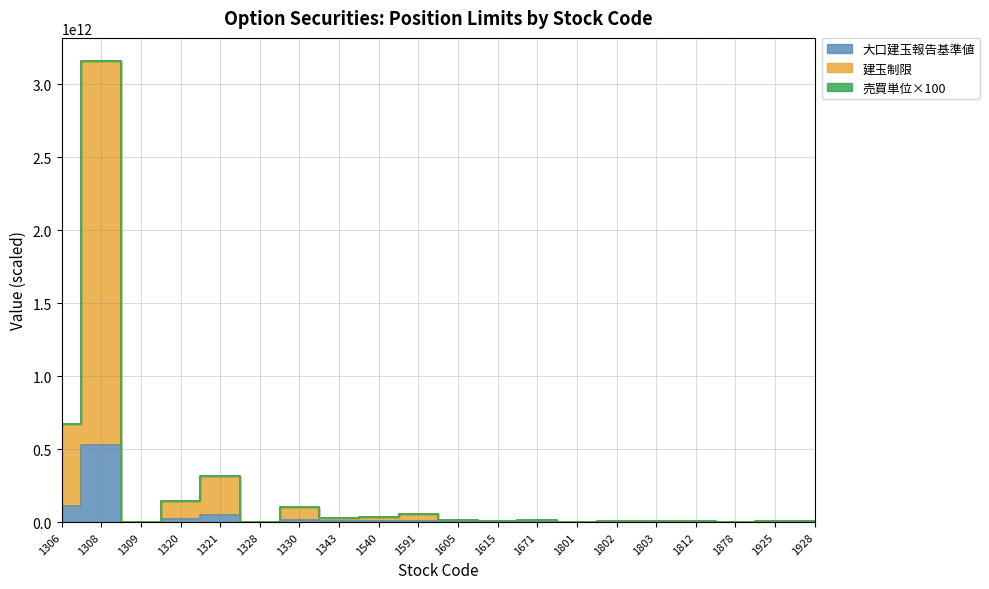

Which series has the largest range (max minus min)?

建玉制限